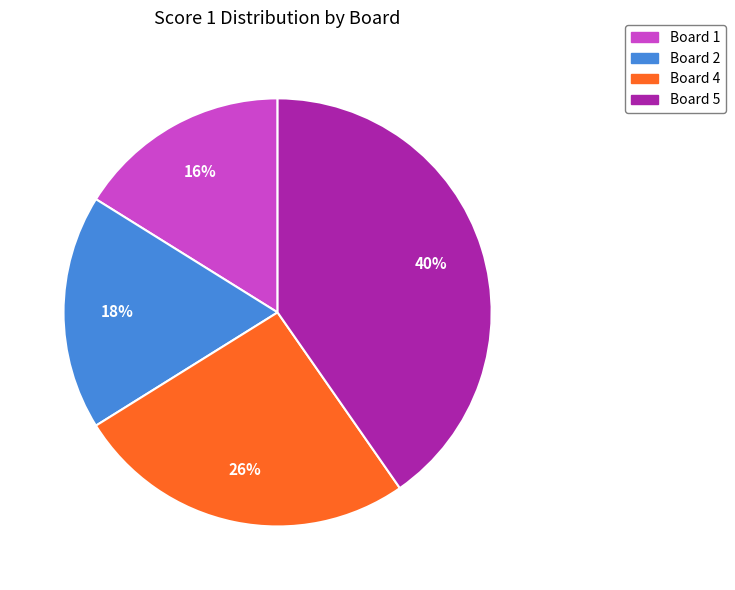

Is there a majority slice in this chart?

No